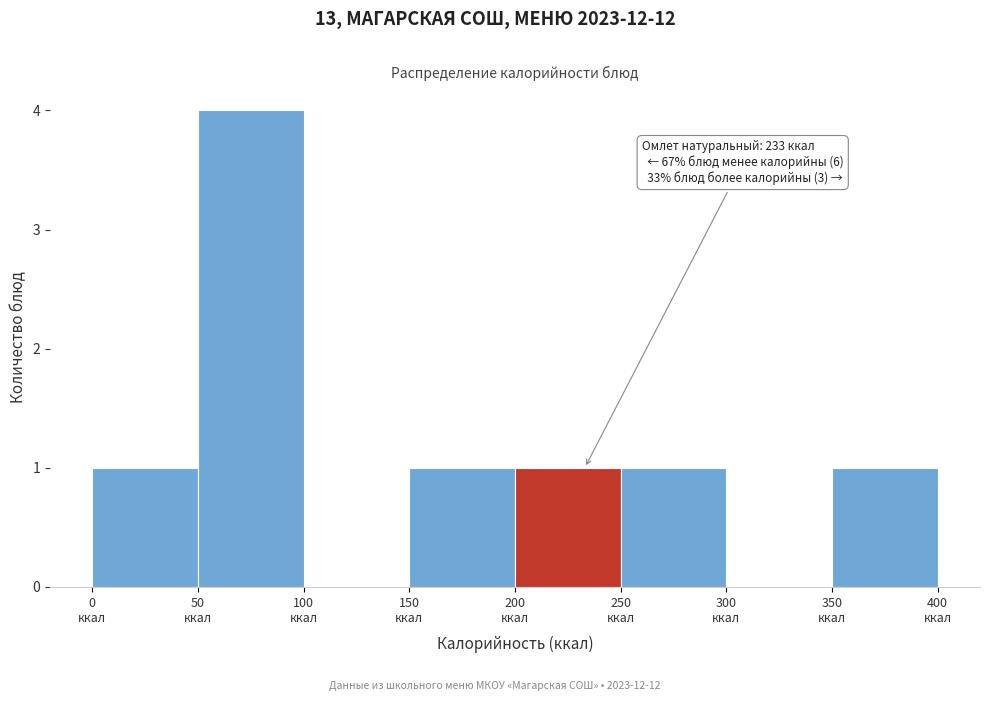

Over which range of the x-axis is the bar tallest?

50 to 100